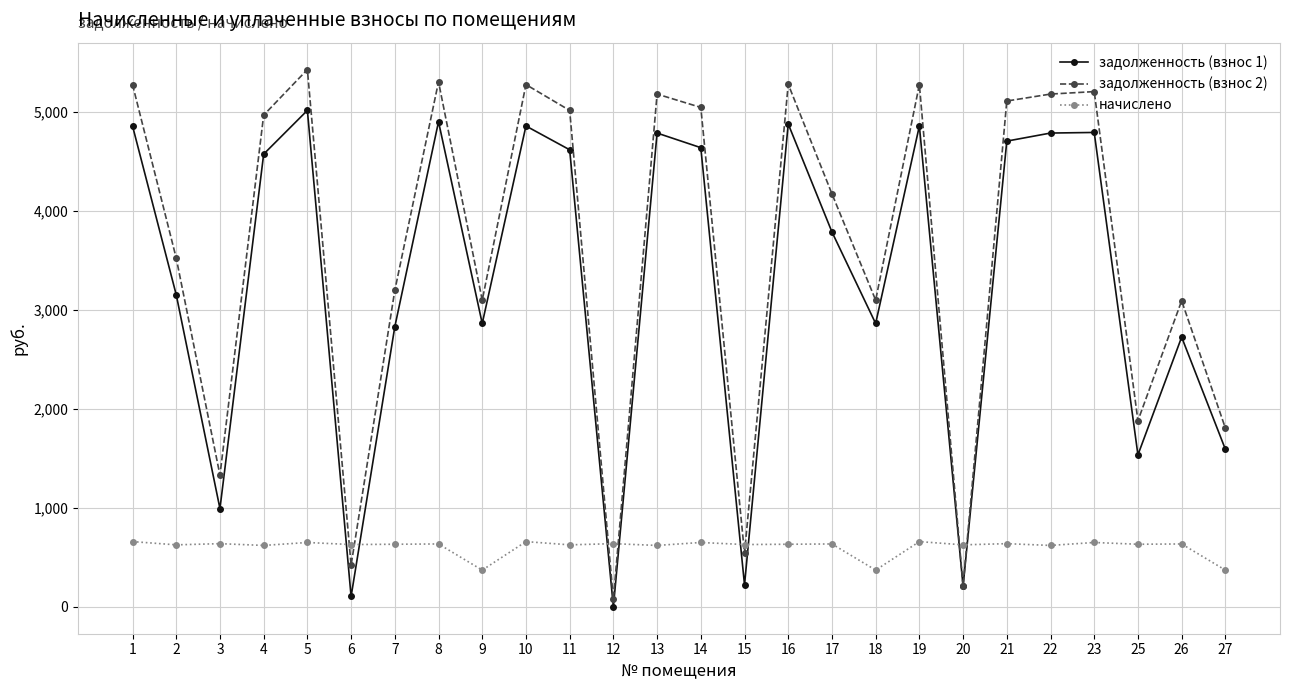

Which series changed the most between 8 and 17?

задолженность (взнос 2)